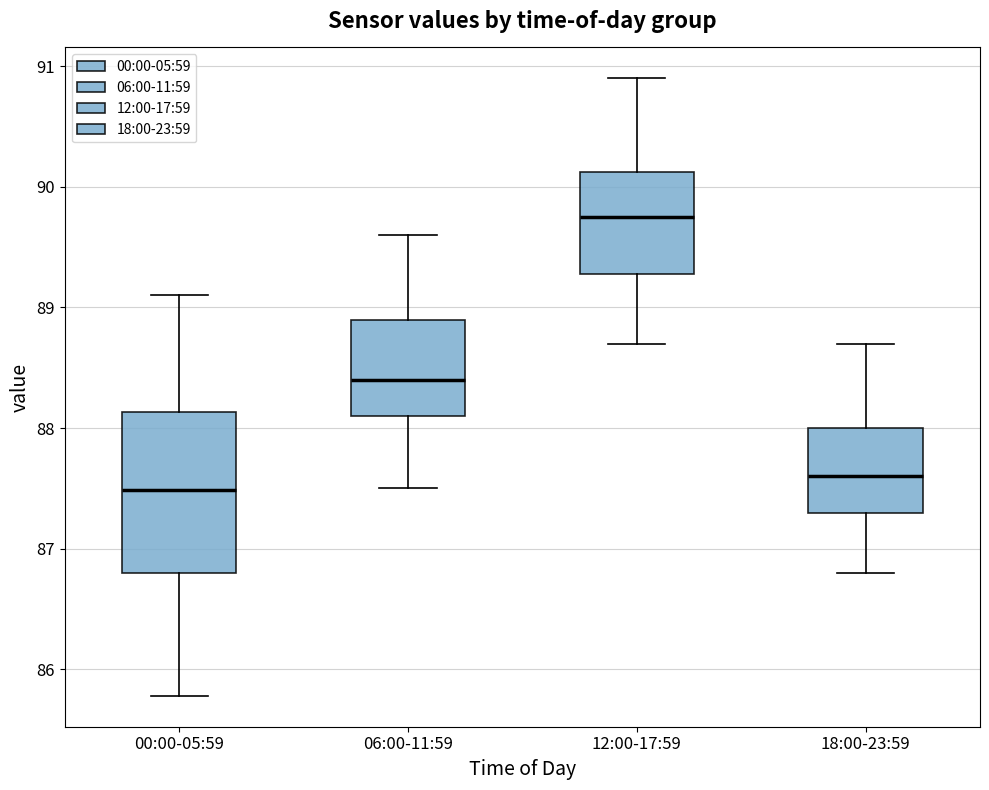

Reading left to right, read every box against the y-axis: the position of its median line, the range the box covers, and the ends of its whiskers. The values are not printed on the chart, so give them approximately, as read against the axis.

00:00-05:59: median 87.5, box 86.8 to 88.1, whiskers 85.8 to 89.1
06:00-11:59: median 88.4, box 88.1 to 88.9, whiskers 87.5 to 89.6
12:00-17:59: median 89.8, box 89.3 to 90.1, whiskers 88.7 to 90.9
18:00-23:59: median 87.6, box 87.3 to 88.0, whiskers 86.8 to 88.7